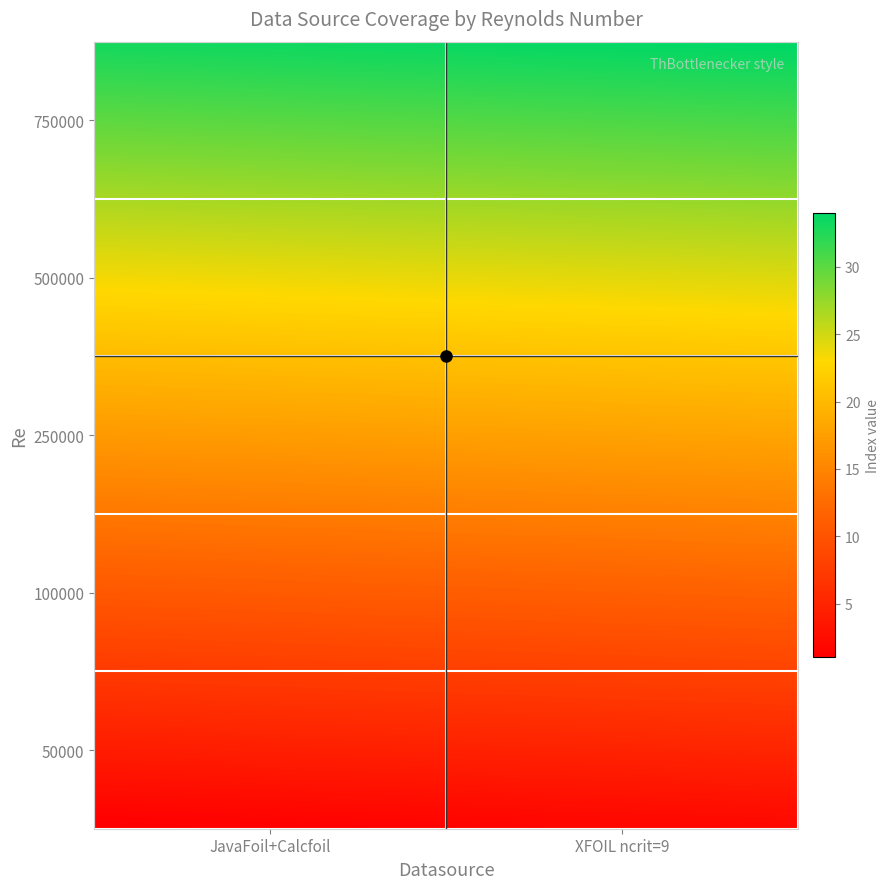

What is the smallest value displayed?

1